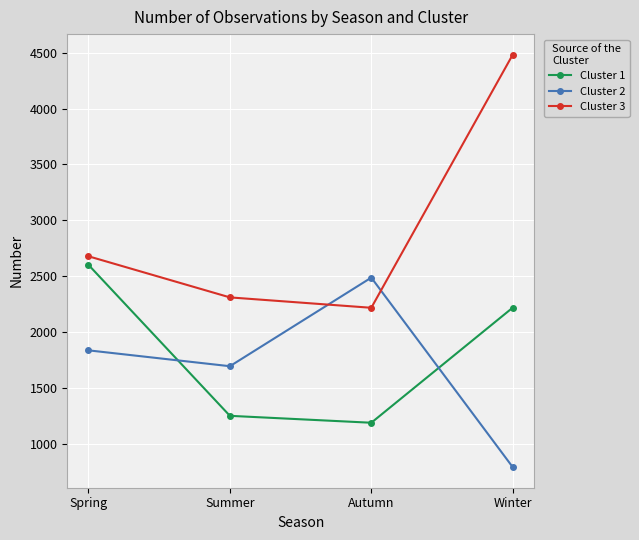

What is the difference between the second highest and minimum values in the Cluster 1 series?

1030